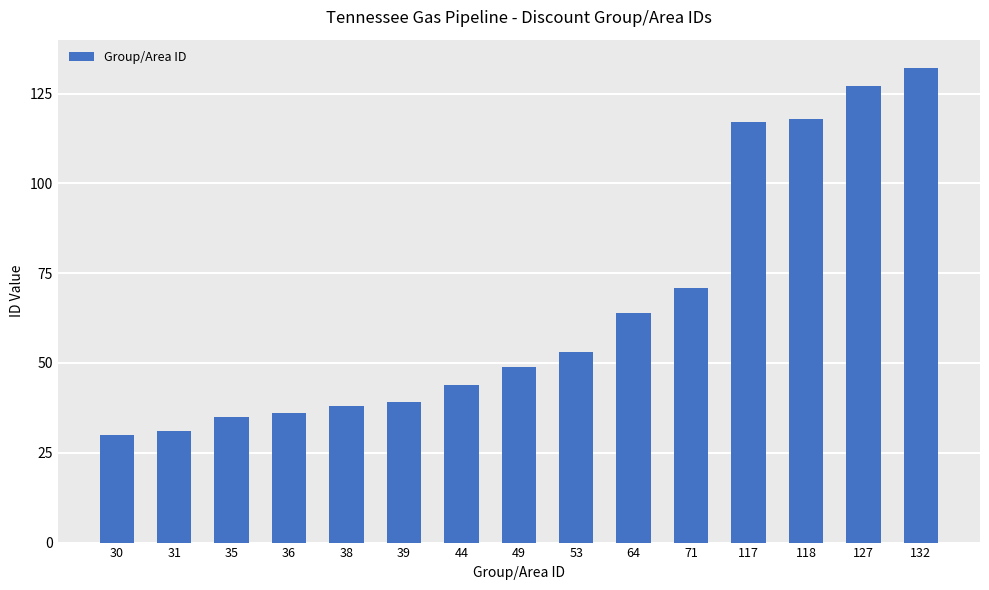

True or false: the data shows 132 at 132.

True